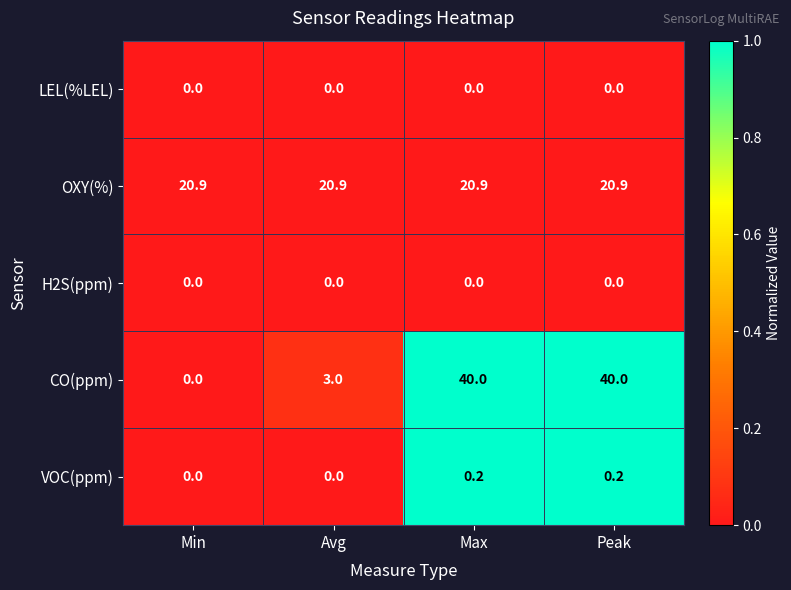

The value of LEL(%LEL) at Avg is 0.0. True or false?

True